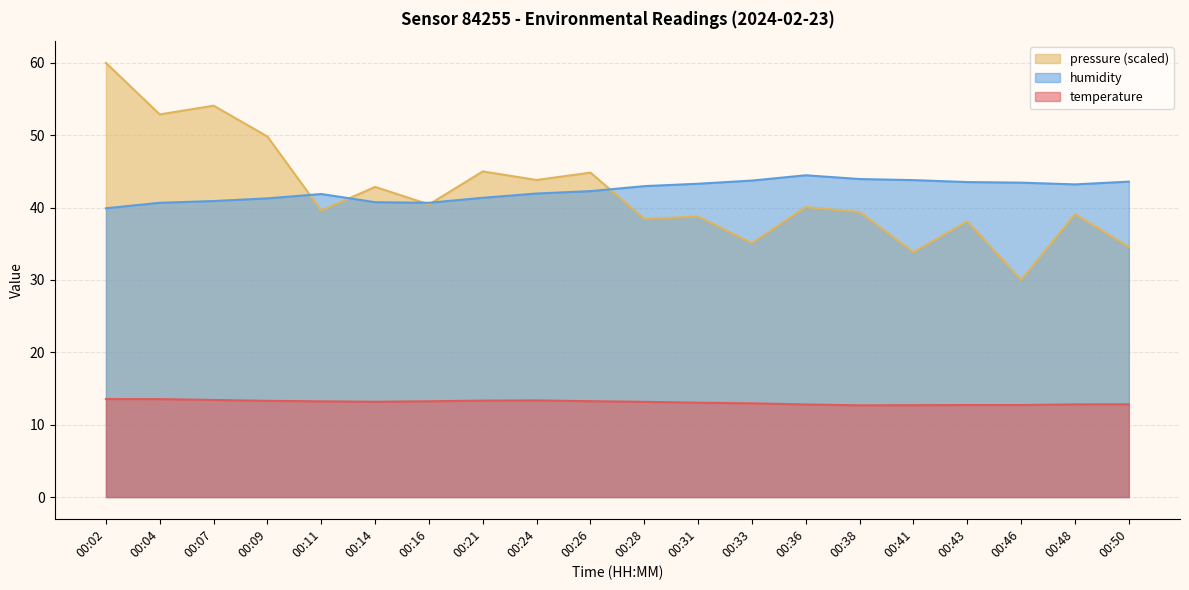

What is the difference between the humidity values at 00:41 and 00:02?

3.9